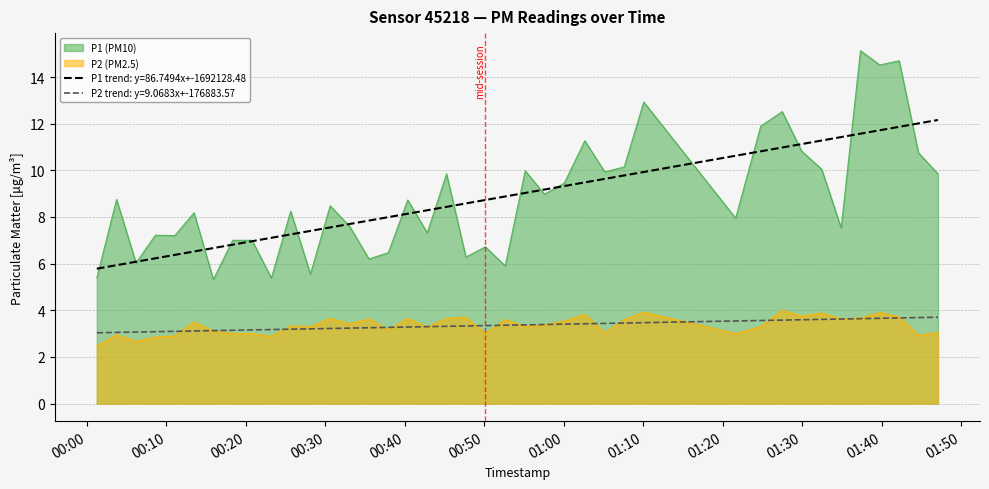

True or false: P1 and P2 cross at least once.

False